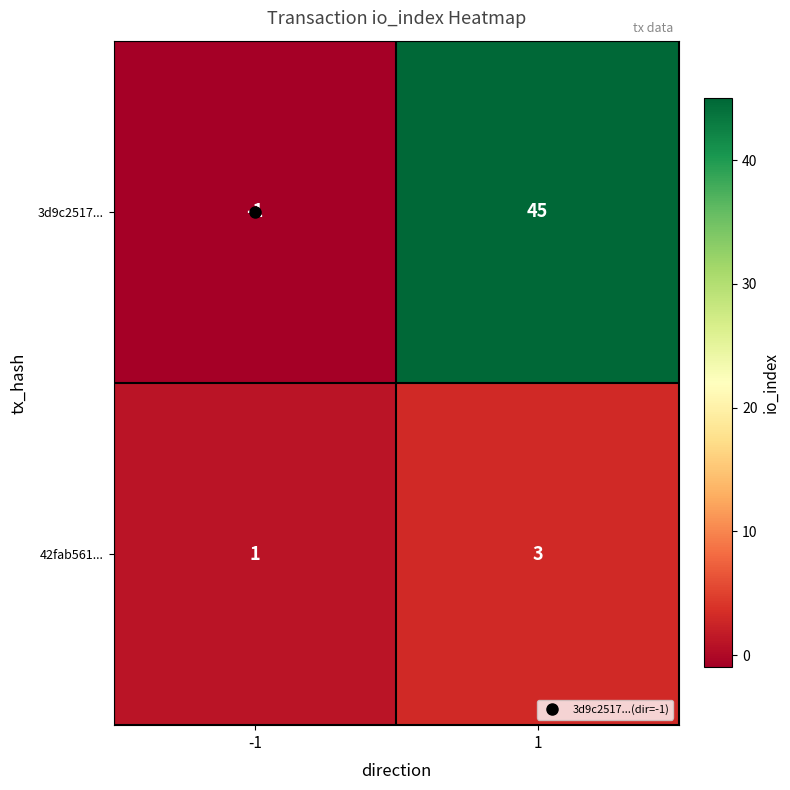

Which label corresponds to the largest value in the chart?

1